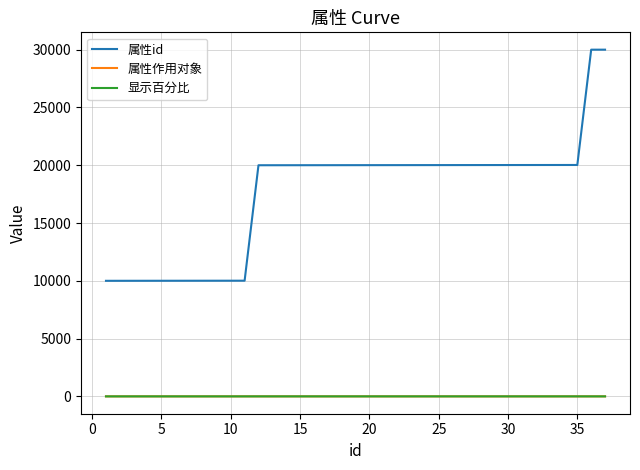

What is the difference between the second highest and second lowest values in the 属性作用对象 series?

2